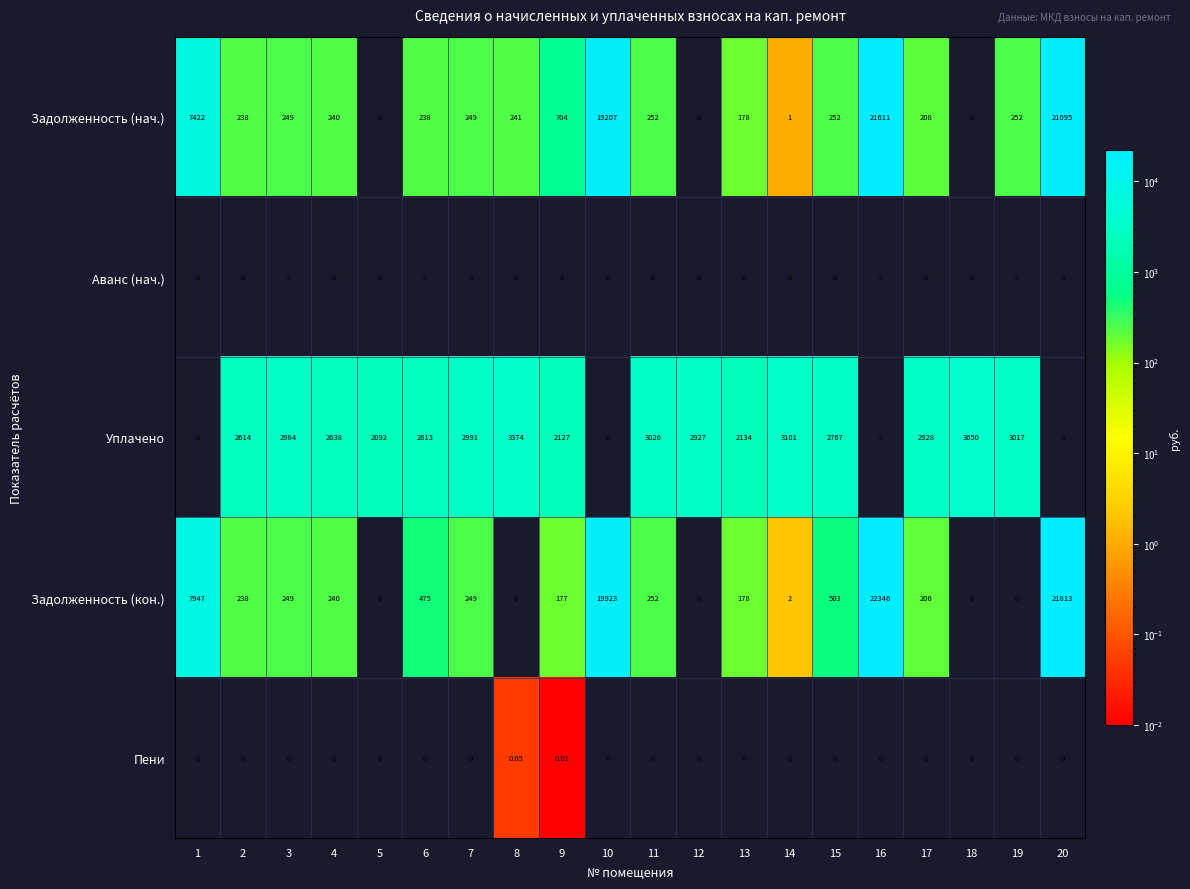

Which series has the largest total across all categories?

Задолженность (кон.)